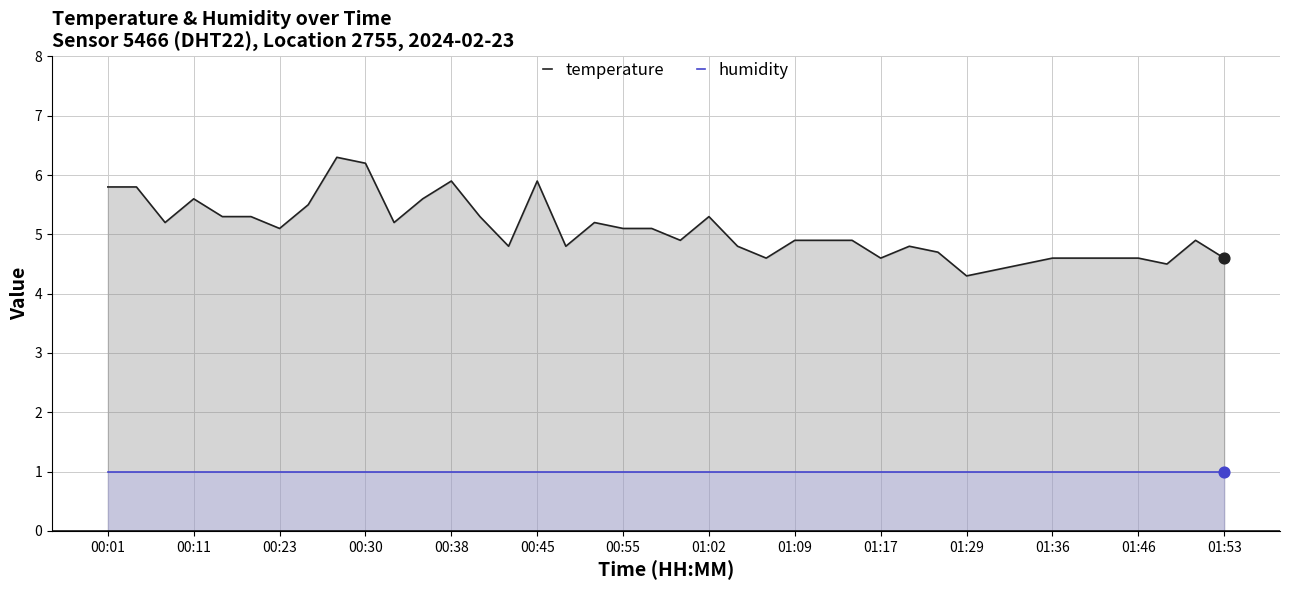

Which series has the largest total across all categories?

temperature